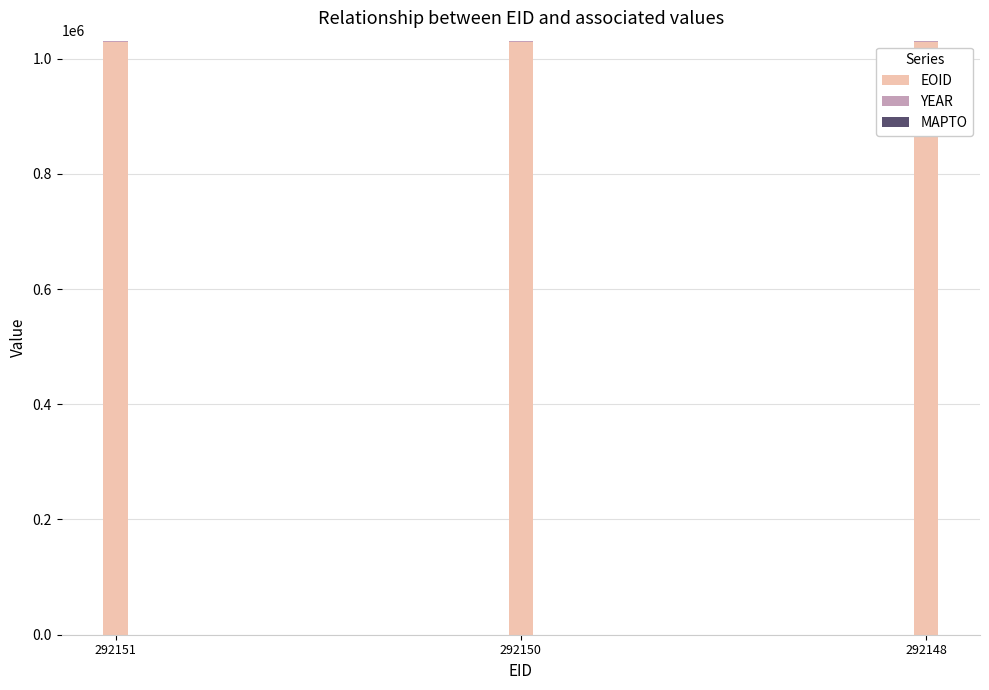

What is the sum of all EOID values?

3087273